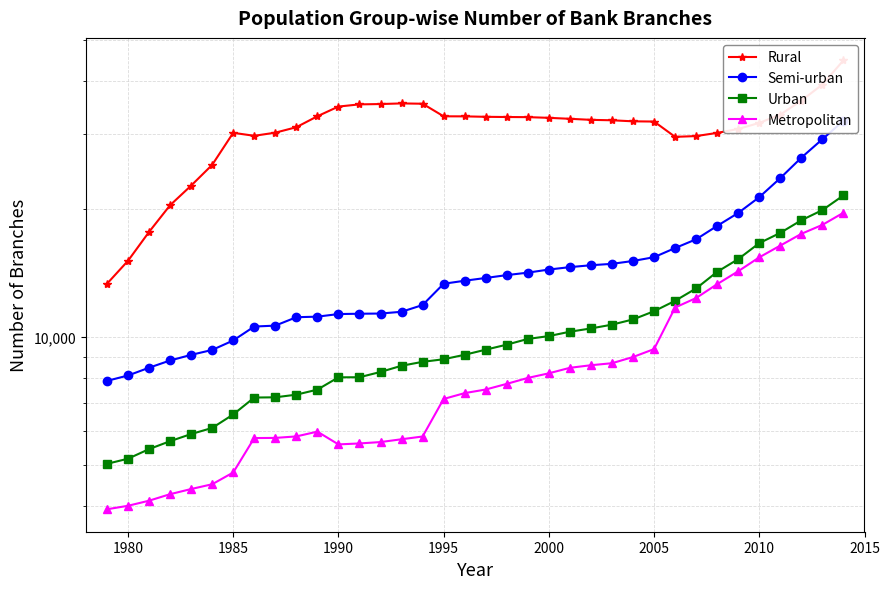

Reading left to right, what are all the values shown in this chart?

Rural: 13337	15105	17656	20401	22686	25380	30185	29703	30209	31114	33014	34791	35206	35269	35389	35329	33004	32995	32915	32878	32857	32734	32562	32380	32303	32121	32082	29534	29658	30173	30821	31845	33315	35931	39199	44676
Semi-urban: 7889	8122	8471	8809	9081	9326	9816	10585	10637	11132	11166	11324	11344	11356	11465	11890	13341	13561	13766	13980	14168	14407	14597	14747	14859	15091	15403	16184	16970	18246	19569	21313	23630	26392	29163	32216
Urban: 5037	5178	5454	5693	5917	6116	6578	7209	7218	7322	7524	8042	8046	8279	8562	8745	8868	9086	9340	9597	9898	10052	10293	10477	10693	11000	11500	12166	13009	14232	15245	16621	17571	18811	19874	21515
Metropolitan: 3939	4014	4126	4274	4395	4510	4806	5790	5795	5842	5995	5595	5624	5666	5753	5839	7154	7384	7529	7763	8016	8219	8467	8586	8680	8976	9370	11732	12351	13315	14277	15391	16403	17478	18348	19589